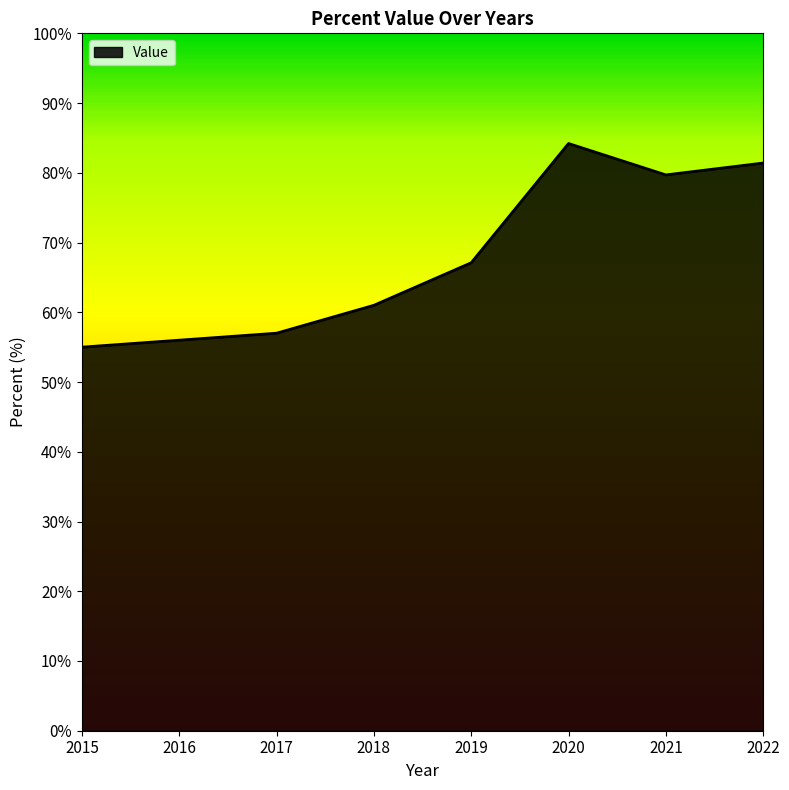

Does the chart have visible grid lines?

No